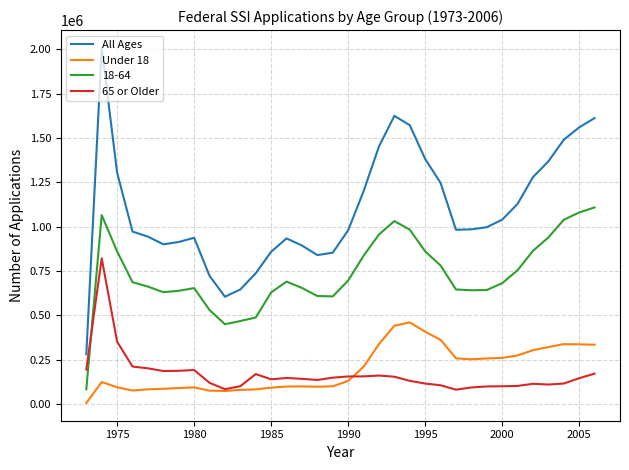

True or false: All Ages and 18-64 intersect in this chart.

False